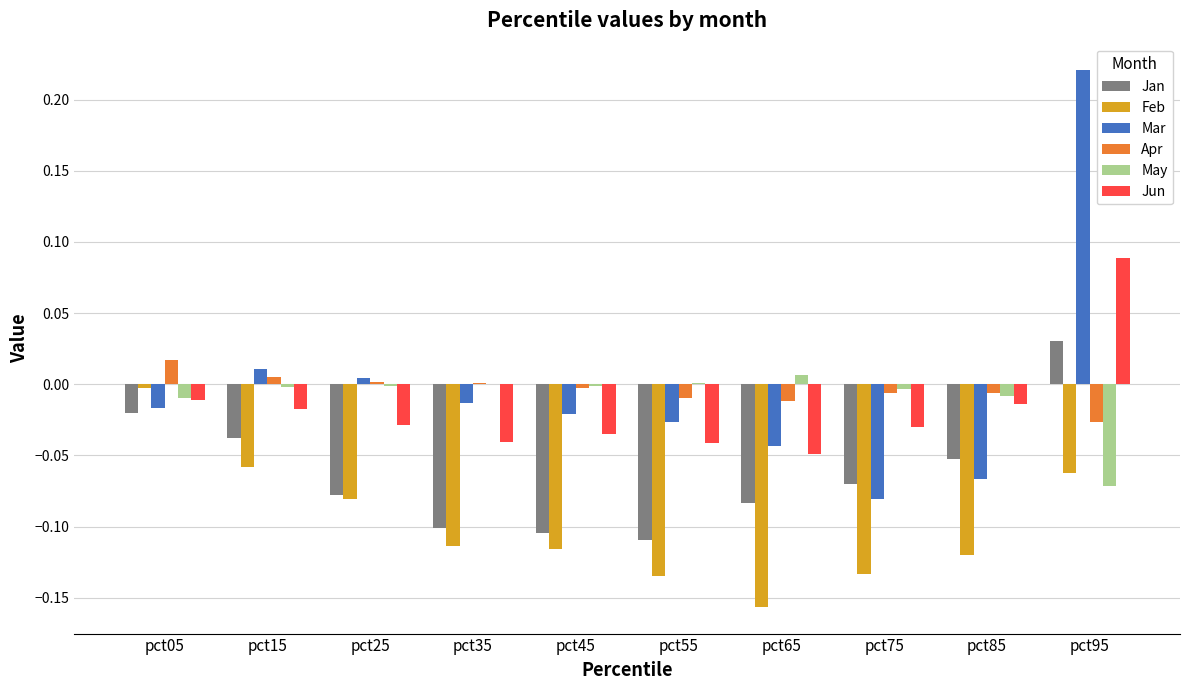

Between pct15 and pct95, which series saw the biggest shift?

Mar